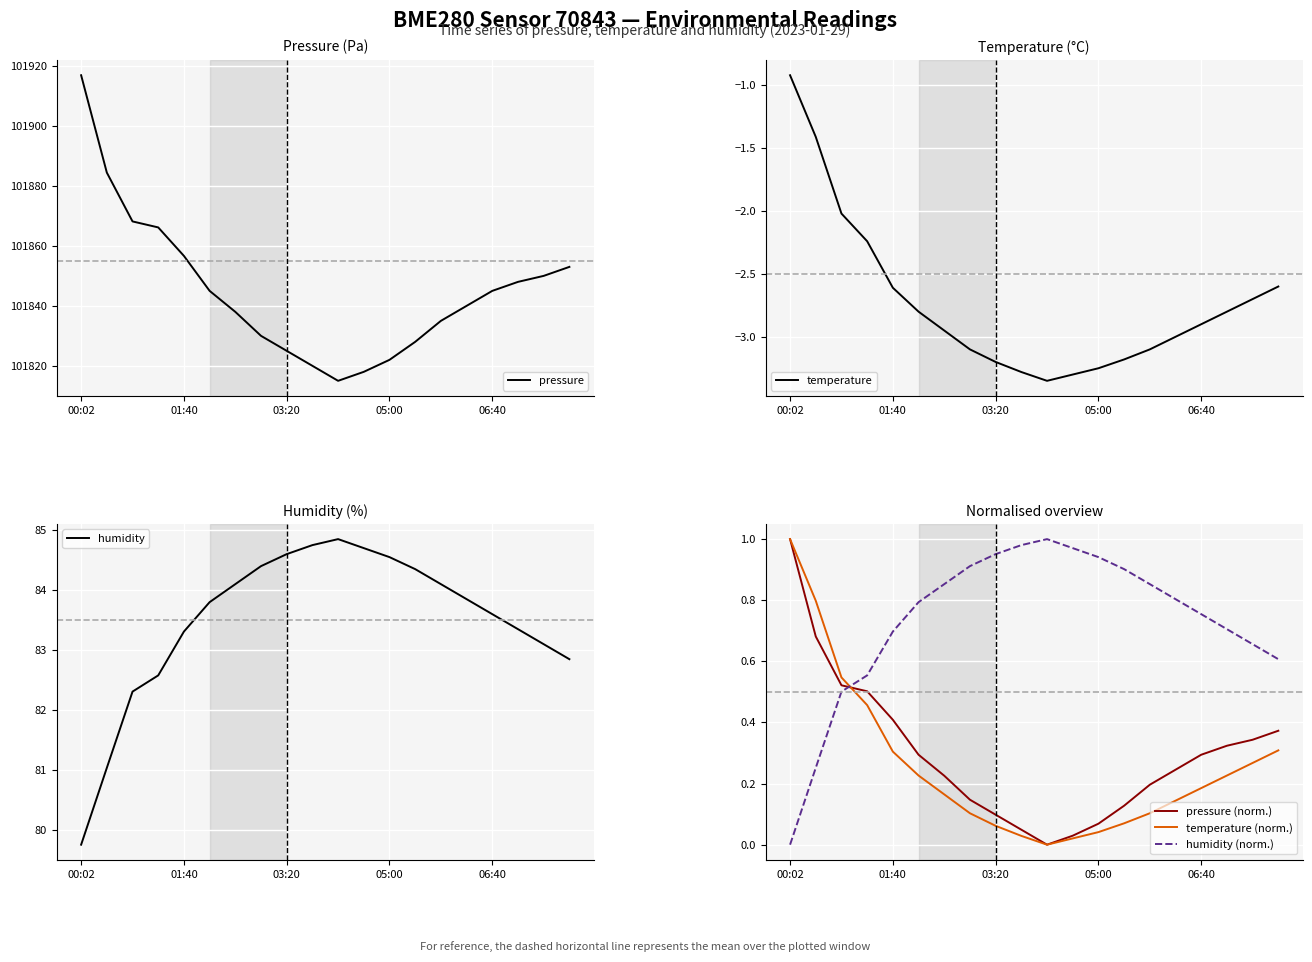

True or false: temperature and humidity (norm.) cross at least once.

False